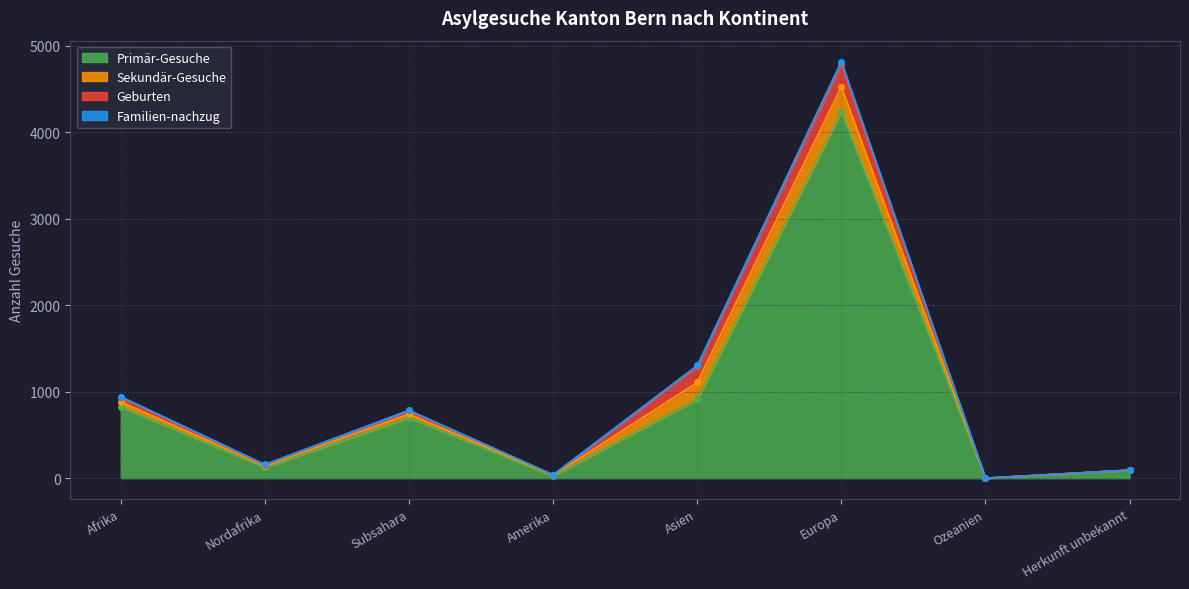

At which category does the chart reach its minimum across all series?

Ozeanien